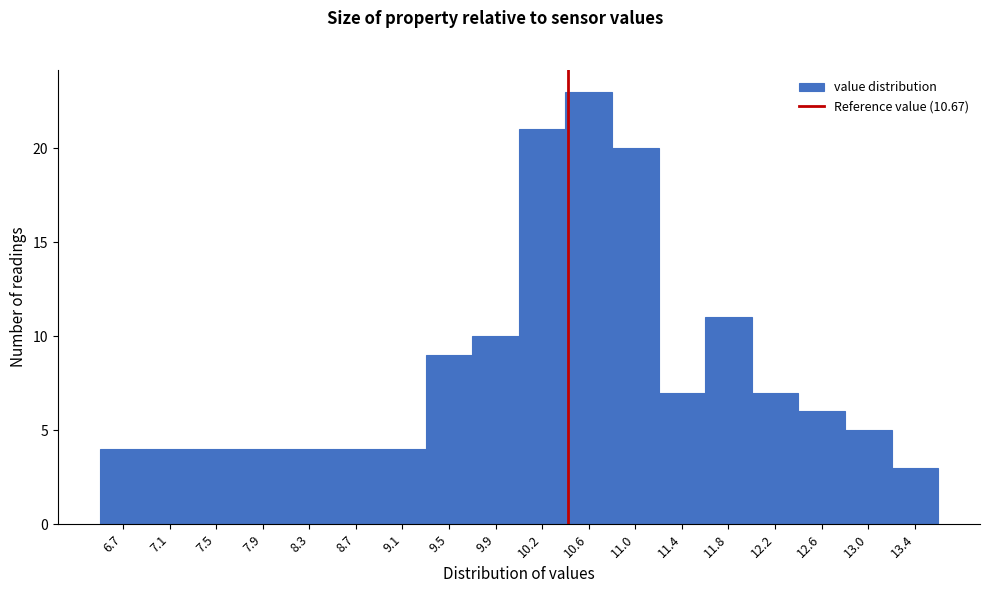

Reading left to right, extract all data points from this chart.

4	4	4	4	4	4	4	9	10	21	23	20	7	11	7	6	5	3